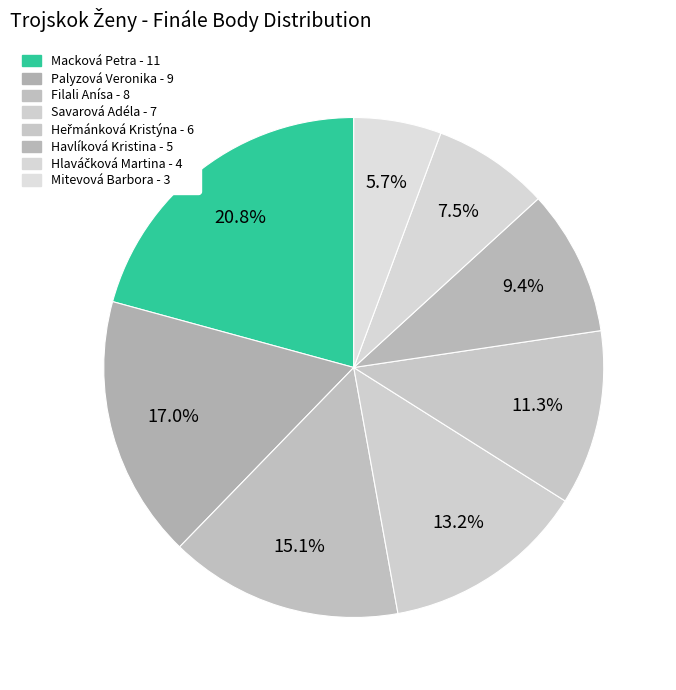

Combined, do Palyzová Veronika and Savarová Adéla account for over 50%?

No